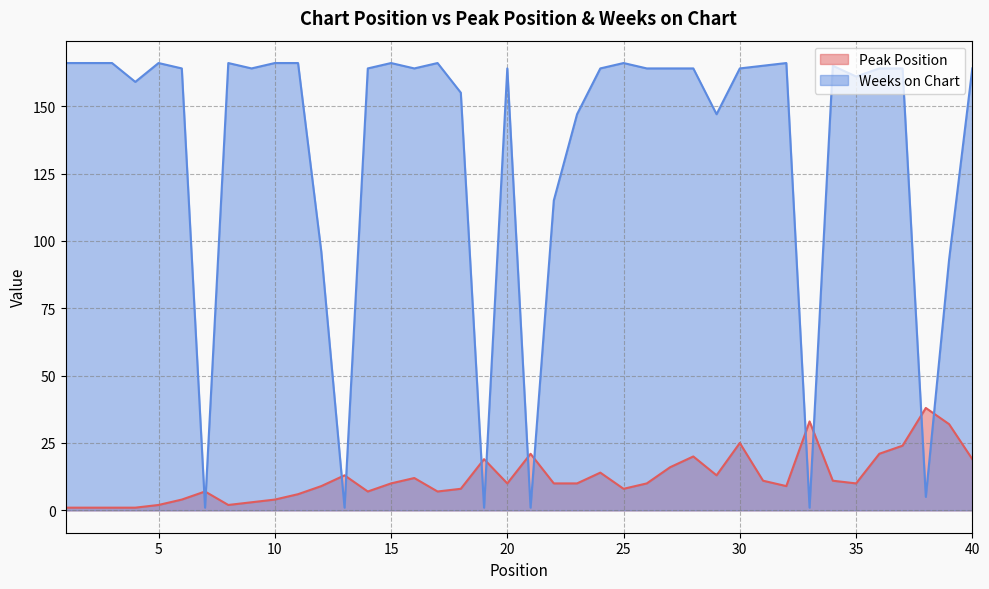

True or false: Weeks on Chart has more than 0 interior local peaks.

True